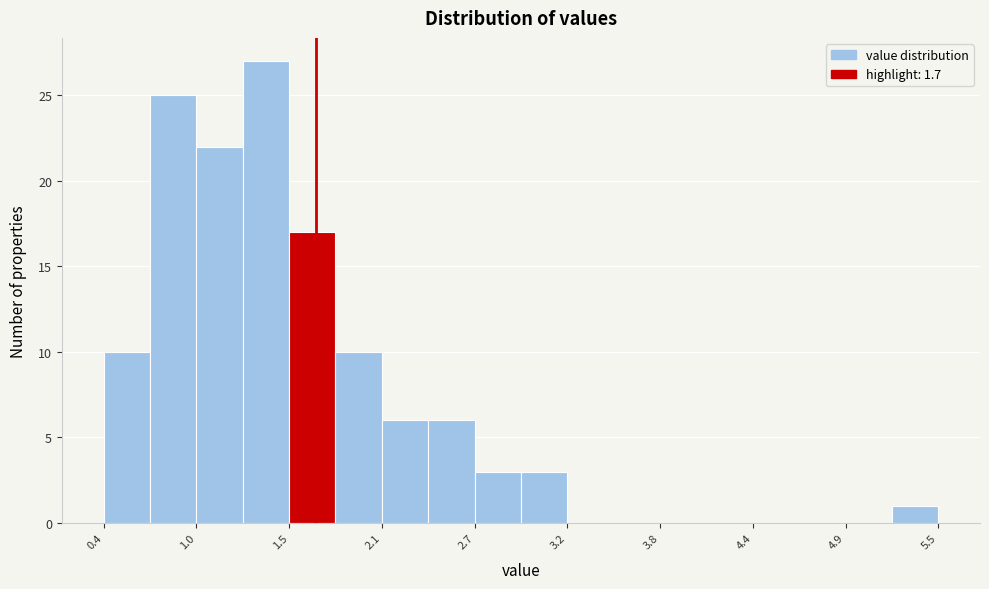

Around what value on the x-axis is the tallest bar? Give the approximate position of its centre, as read against the axis.

1.4